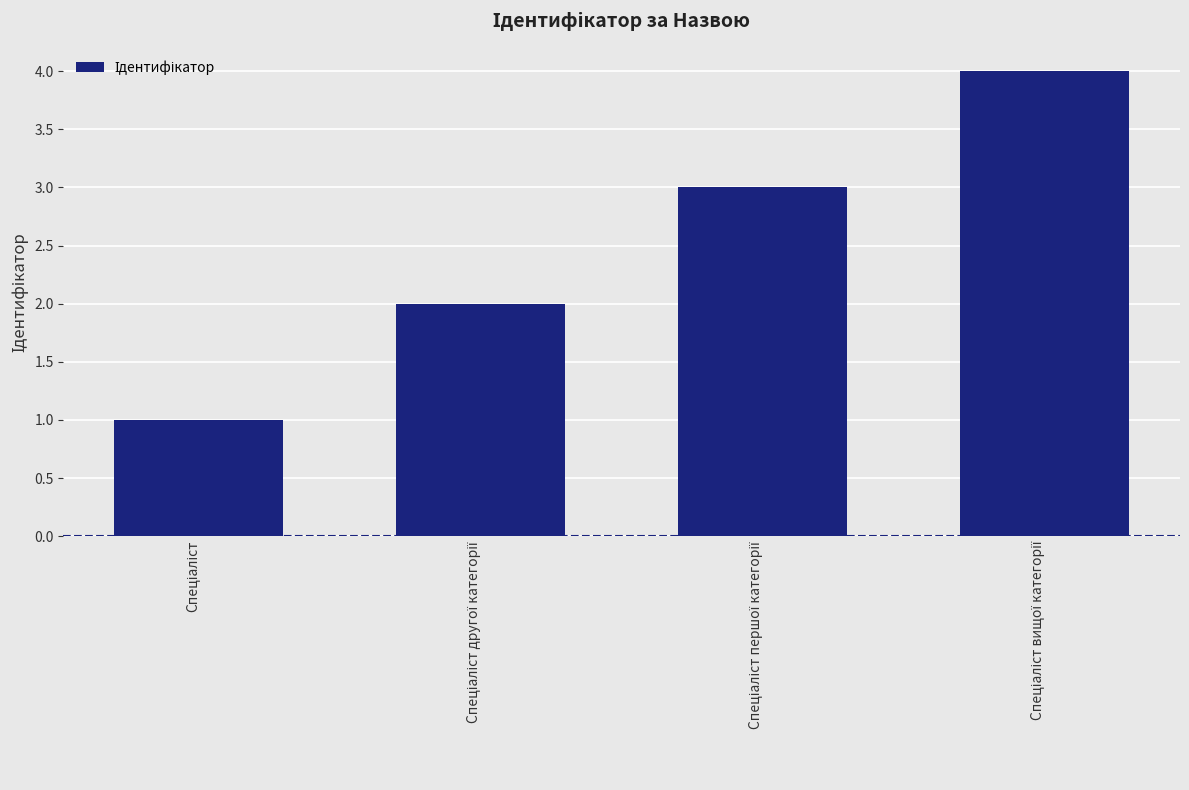

What is the difference between the maximum and minimum values?

3